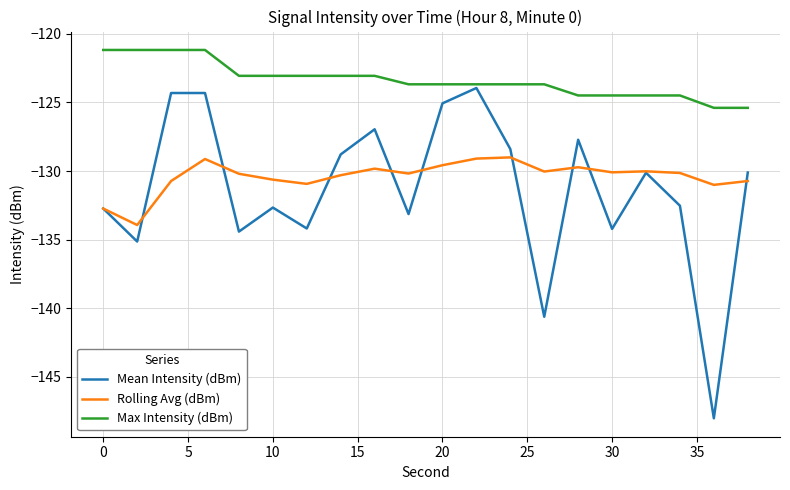

What is the minimum value shown in the chart?

-148.0